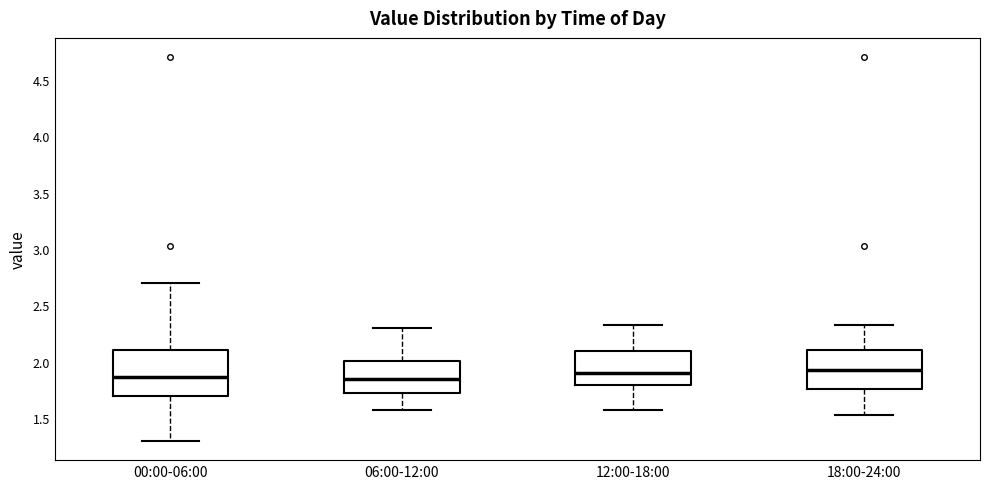

Reading left to right, read every box against the y-axis: the position of its median line, the range the box covers, and the ends of its whiskers. The values are not printed on the chart, so give them approximately, as read against the axis.

00:00-06:00: median 1.85, box 1.70 to 2.10, whiskers 1.30 to 2.70
06:00-12:00: median 1.85, box 1.70 to 2.00, whiskers 1.55 to 2.30
12:00-18:00: median 1.90, box 1.80 to 2.10, whiskers 1.55 to 2.35
18:00-24:00: median 1.95, box 1.75 to 2.10, whiskers 1.55 to 2.35